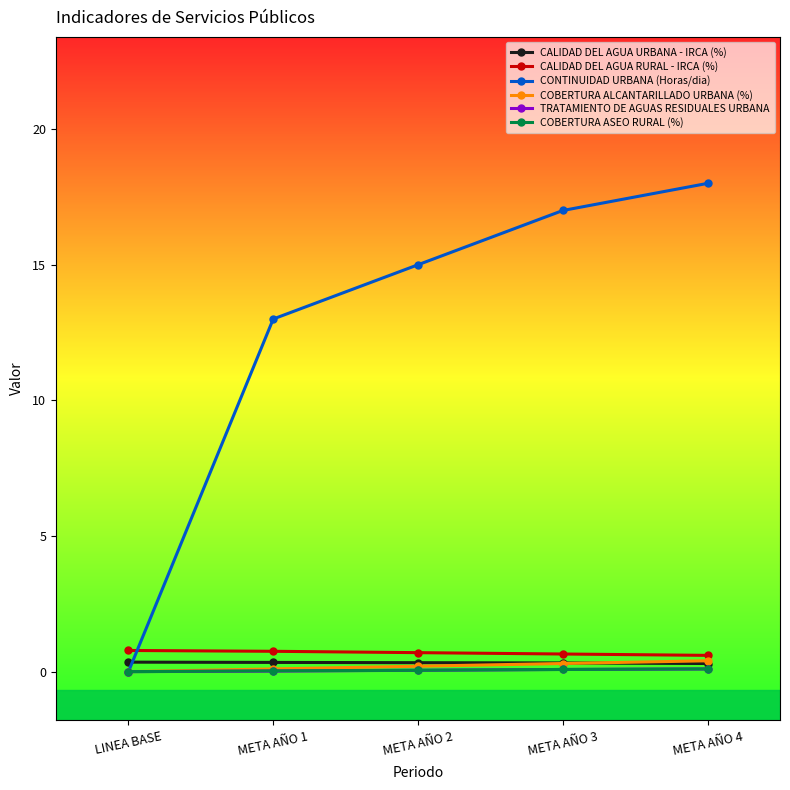

True or false: CALIDAD DEL AGUA URBANA - IRCA (%) and CALIDAD DEL AGUA RURAL - IRCA (%) intersect in this chart.

False